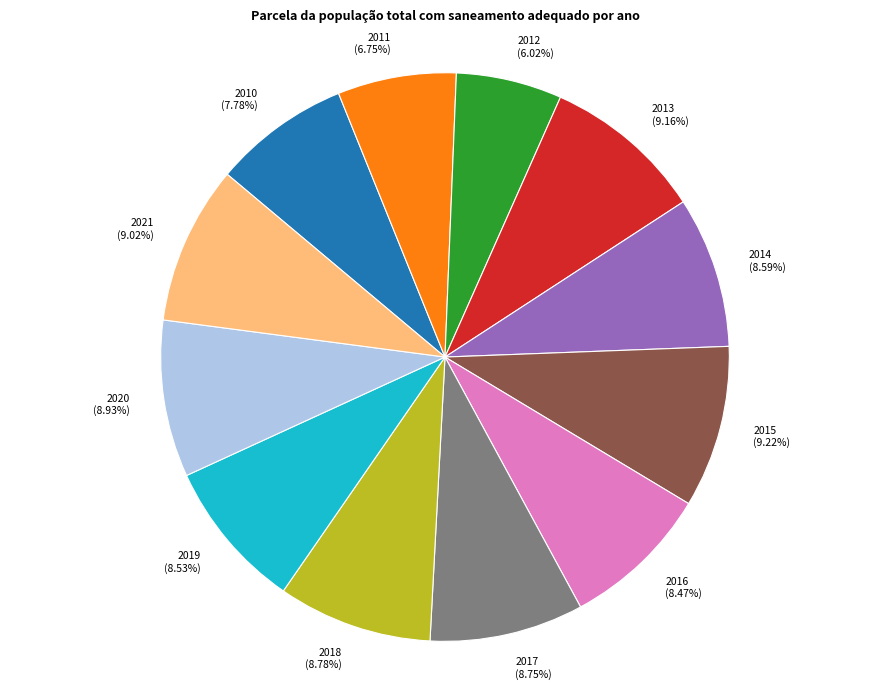

Is it true that 2020 is 9% of the pie?

True